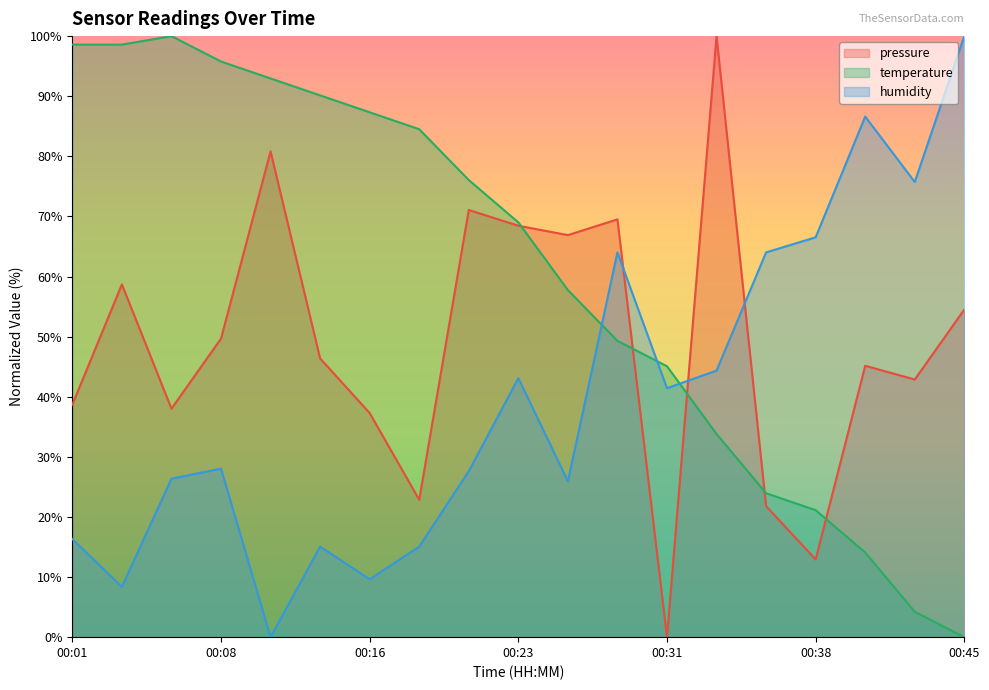

Rank the series by their maximum value, from highest to lowest.

pressure, temperature, humidity